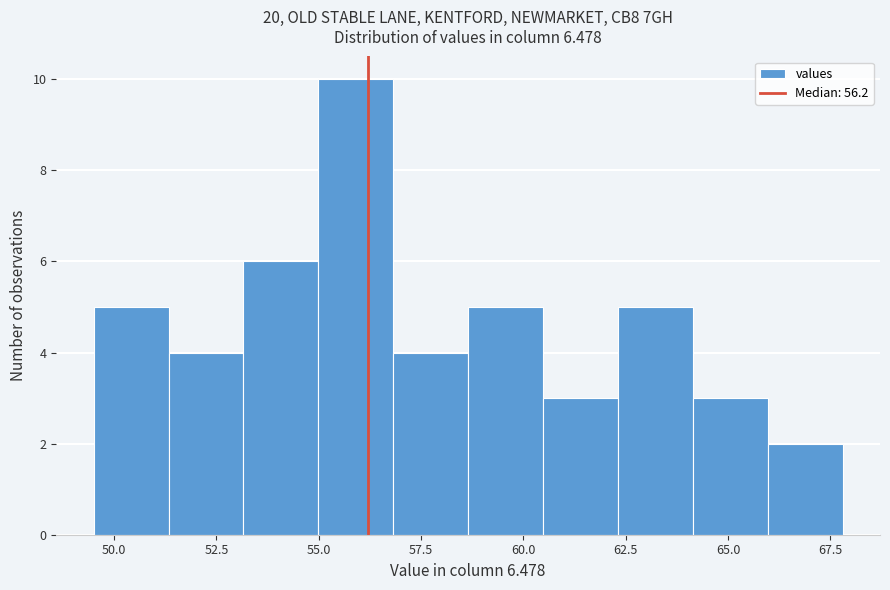

Read against the x-axis, roughly where is the centre of the tallest bar?

56.0